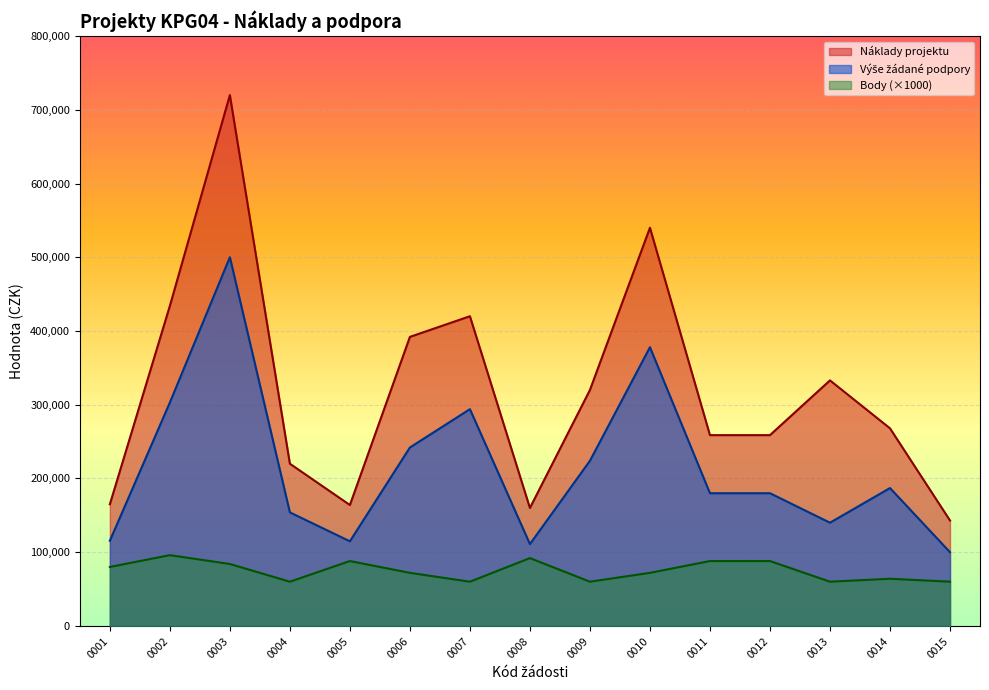

What is the approximate value of Body at 0015, to the nearest 10?

60000